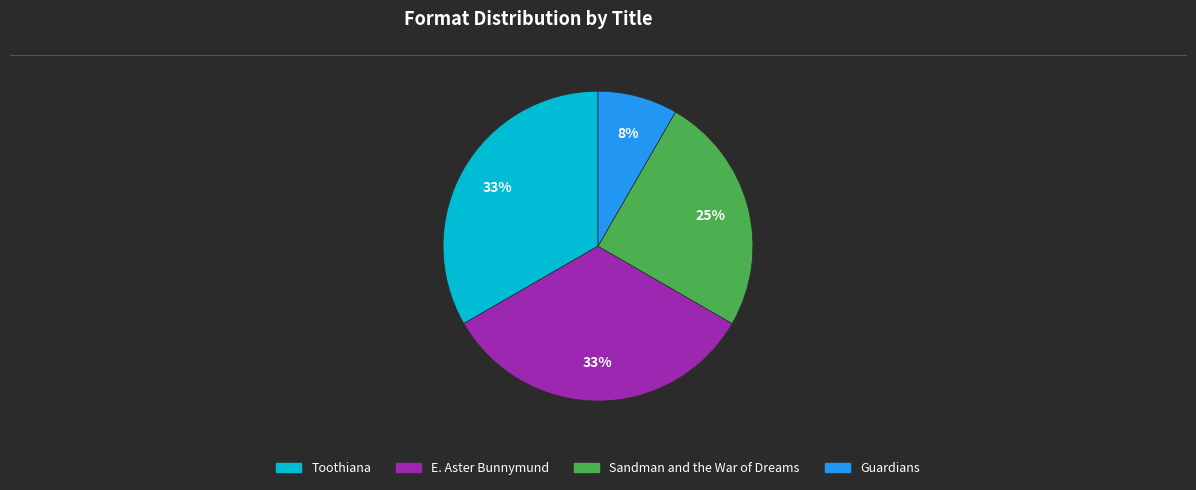

Does any single category account for the majority?

No